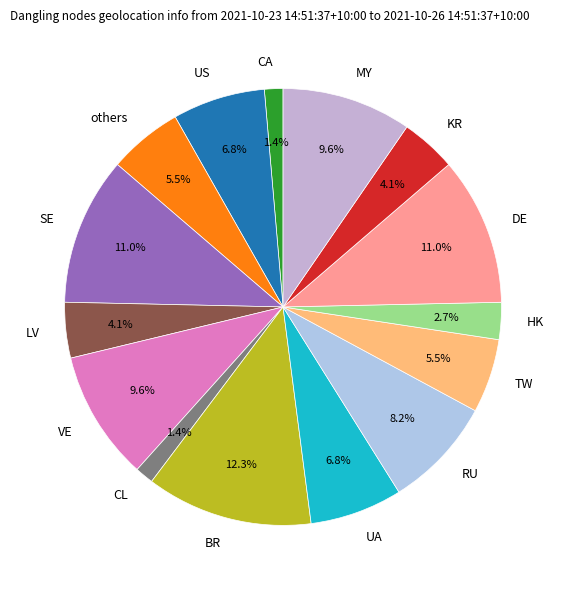

How much of the chart is everything except UA?

93.2%